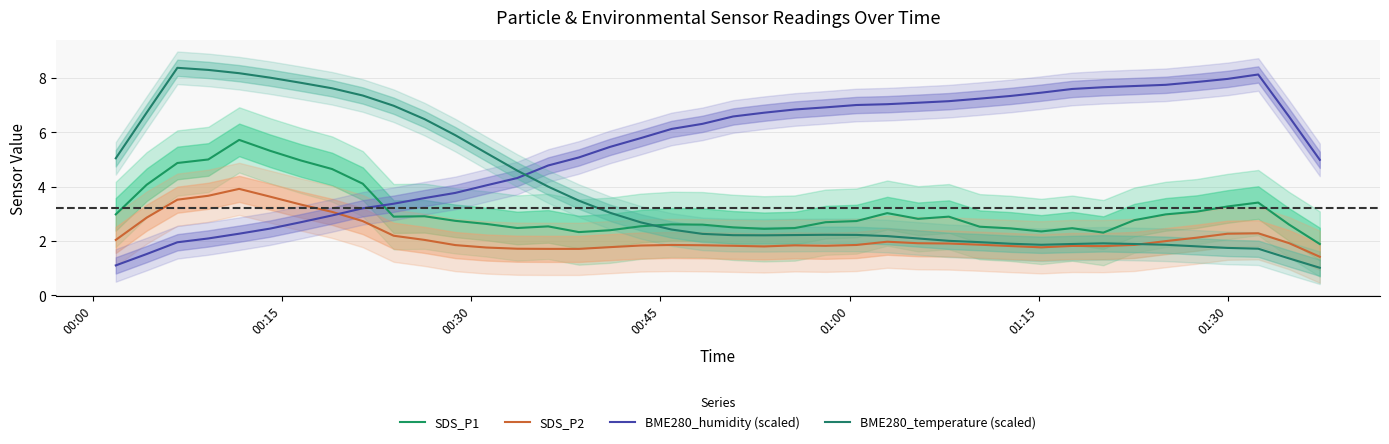

After their last crossing, which series has the higher values: SDS_P2 or BME280_humidity (scaled)?

BME280_humidity (scaled)